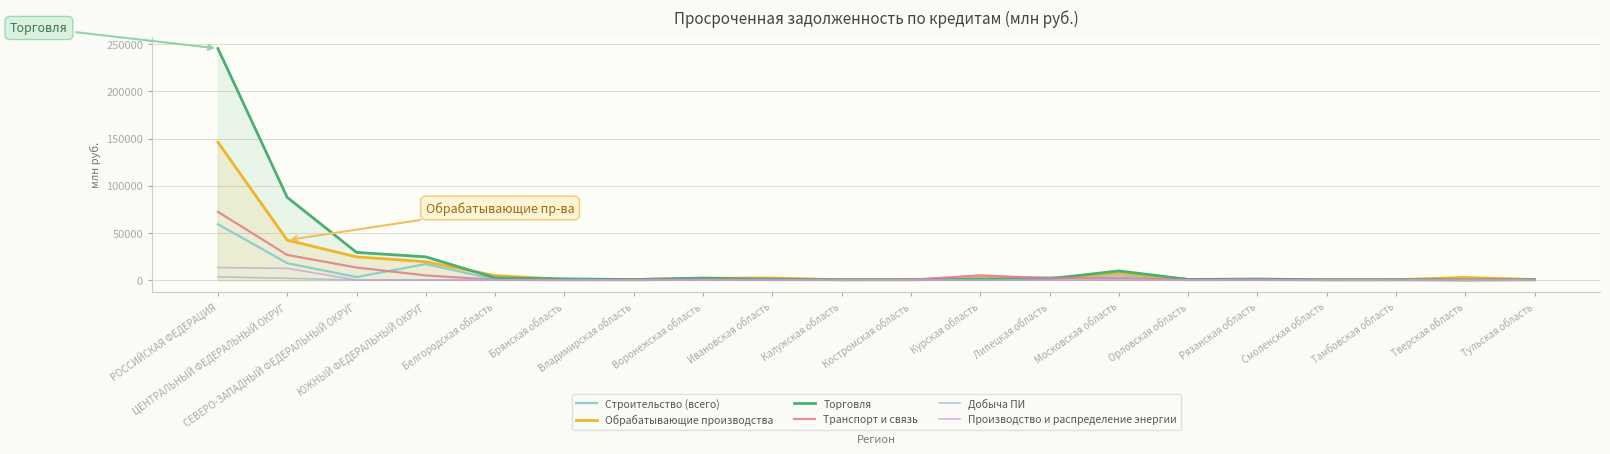

At Тверская область, list the series in order from largest to smallest.

Обрабатывающие производства, Торговля, Транспорт и связь, Строительство (всего), Добыча ПИ, Производство и распределение энергии